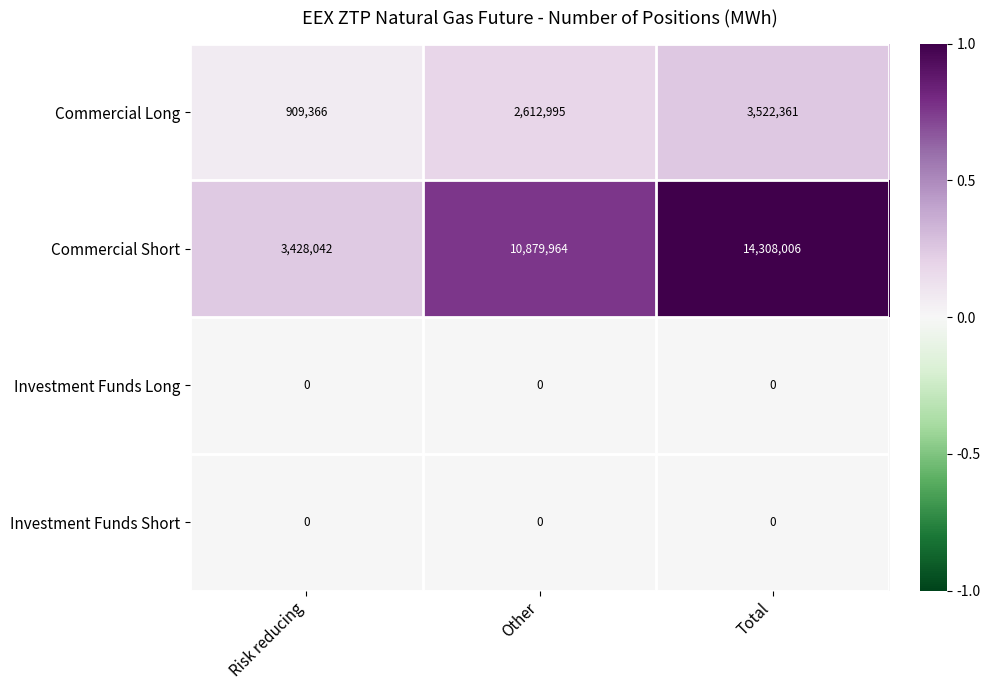

What is the sum of the Commercial Short values at Other and Total?

25187970